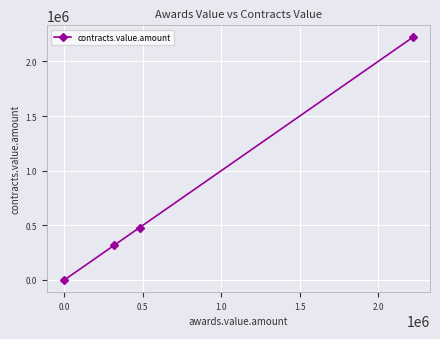

What is the maximum value shown in the chart?

2220000.0